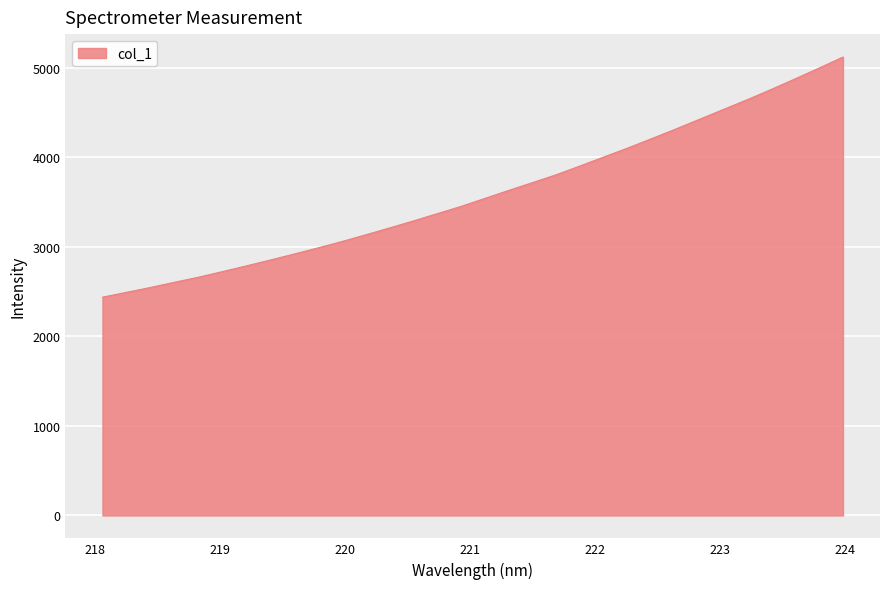

How many lines are shown in the chart?

1